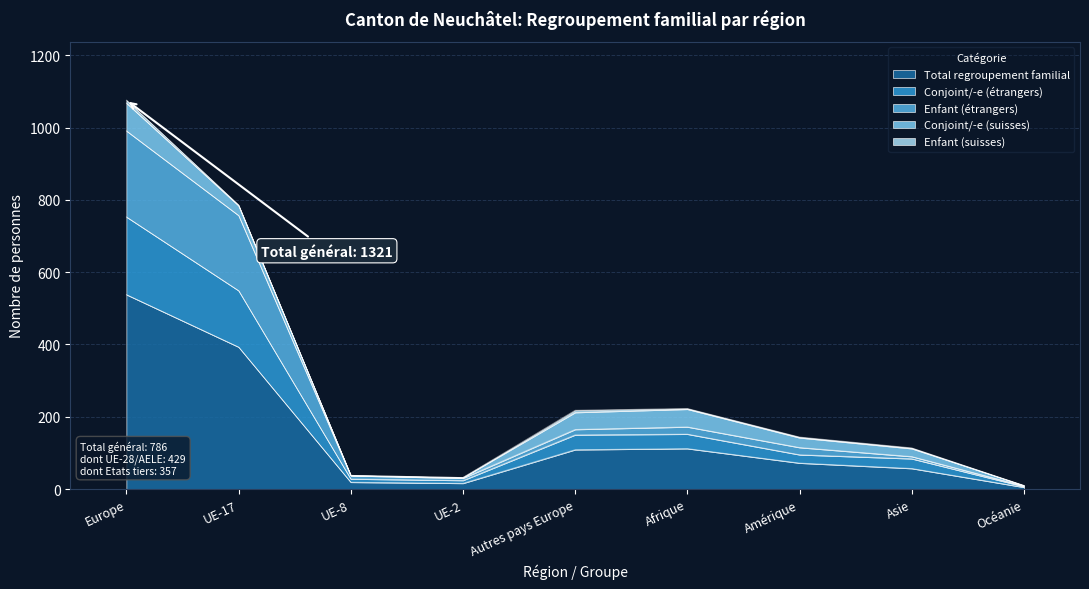

What position from the right is UE-8?

7